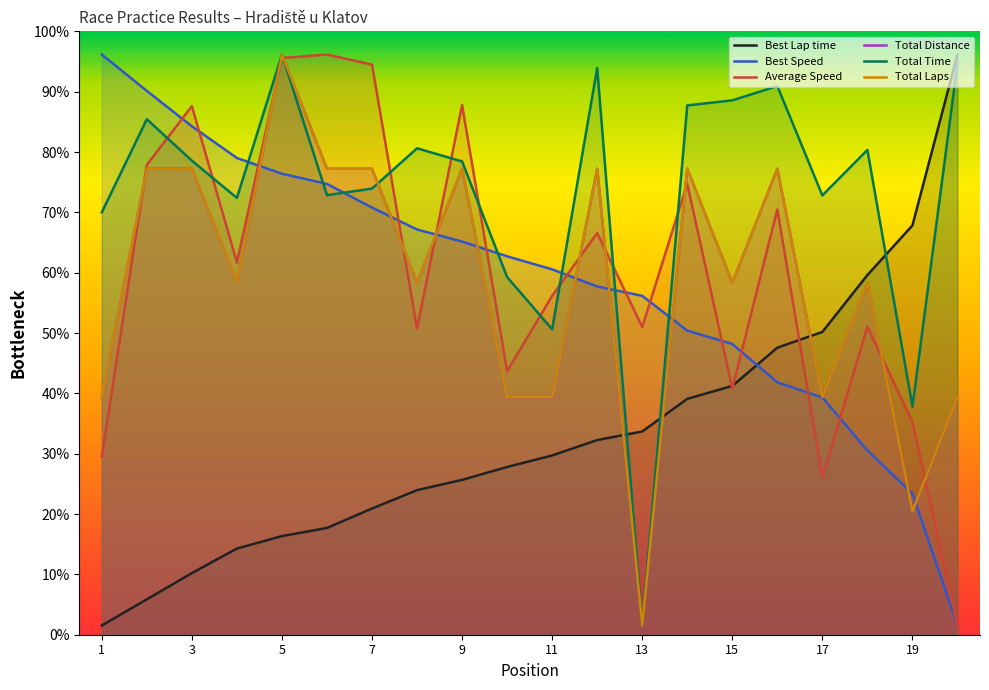

Which series has the largest total across all categories?

Total Time